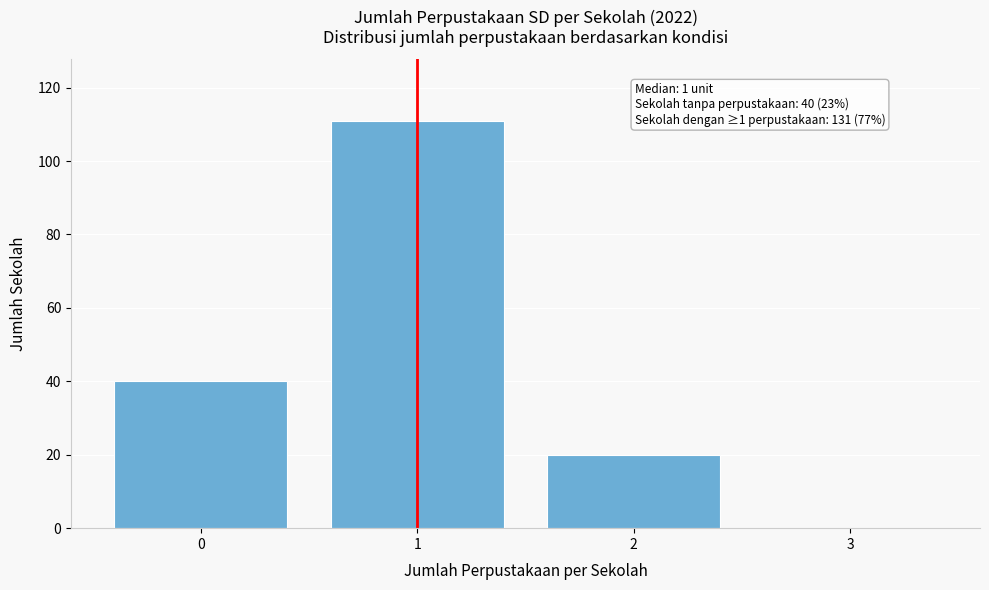

Over which range of the x-axis is the bar tallest?

0.5 to 1.5